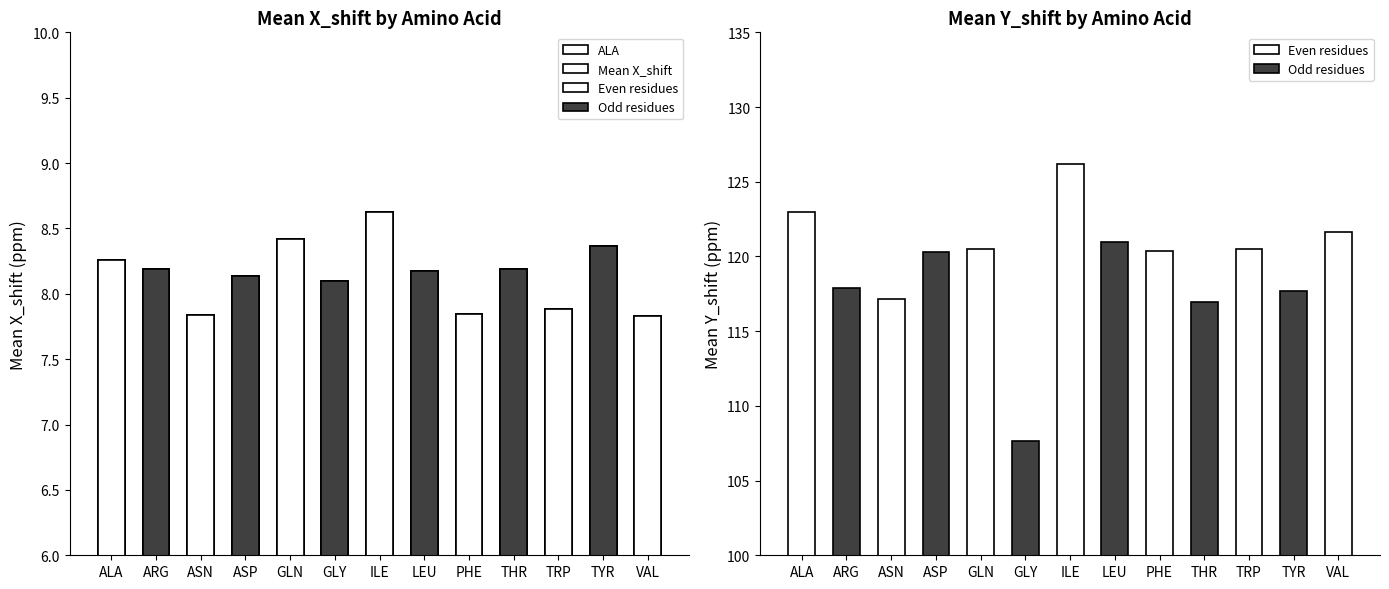

List the labels in order of value, largest first.

ILE, GLN, TYR, ALA, THR, ARG, LEU, ASP, GLY, TRP, PHE, ASN, VAL